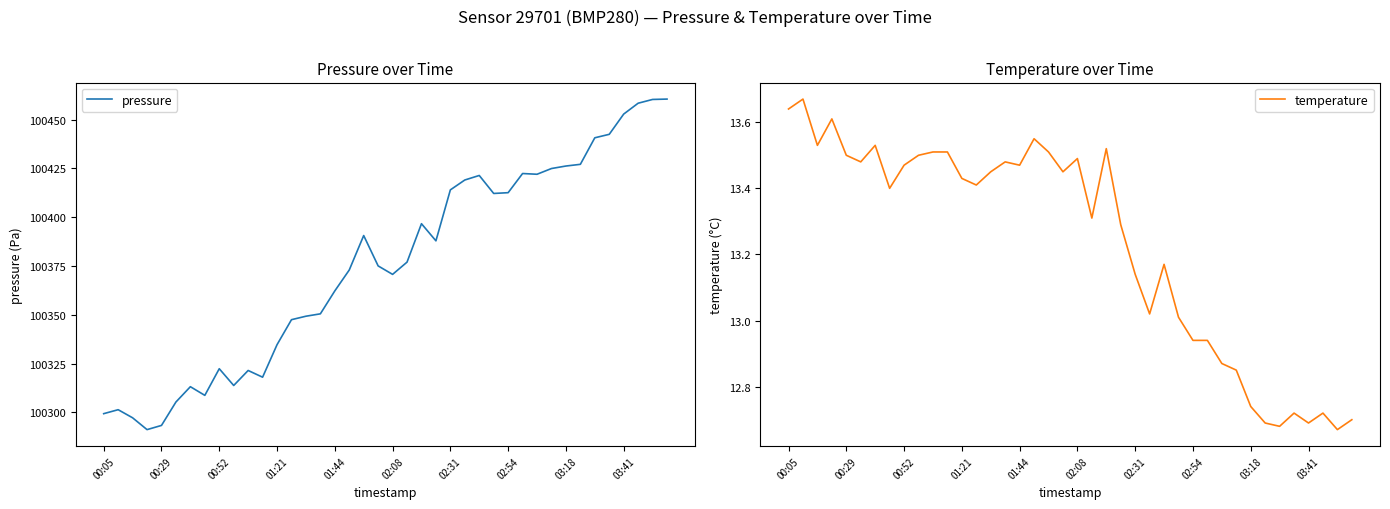

What is the lowest value of the pressure series?

100291.1